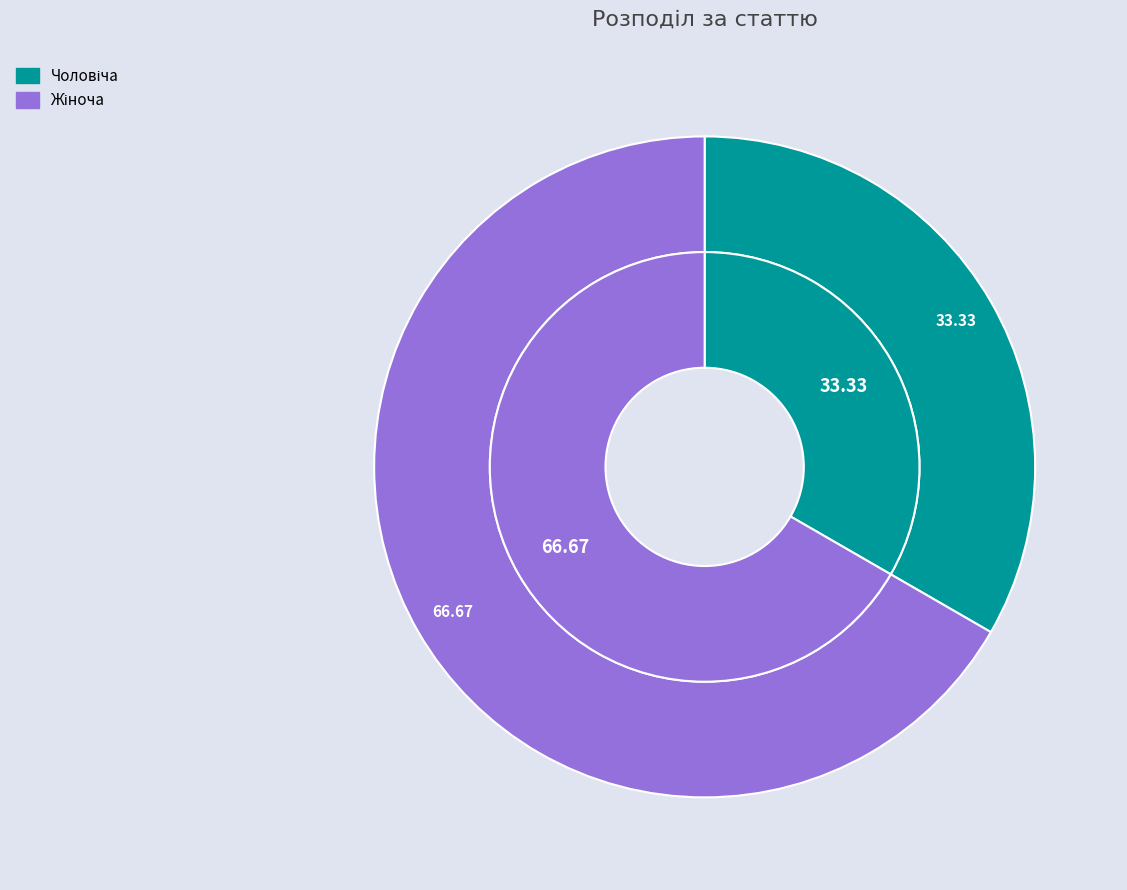

What percentage is the Чоловіча slice, to the nearest percent?

33%